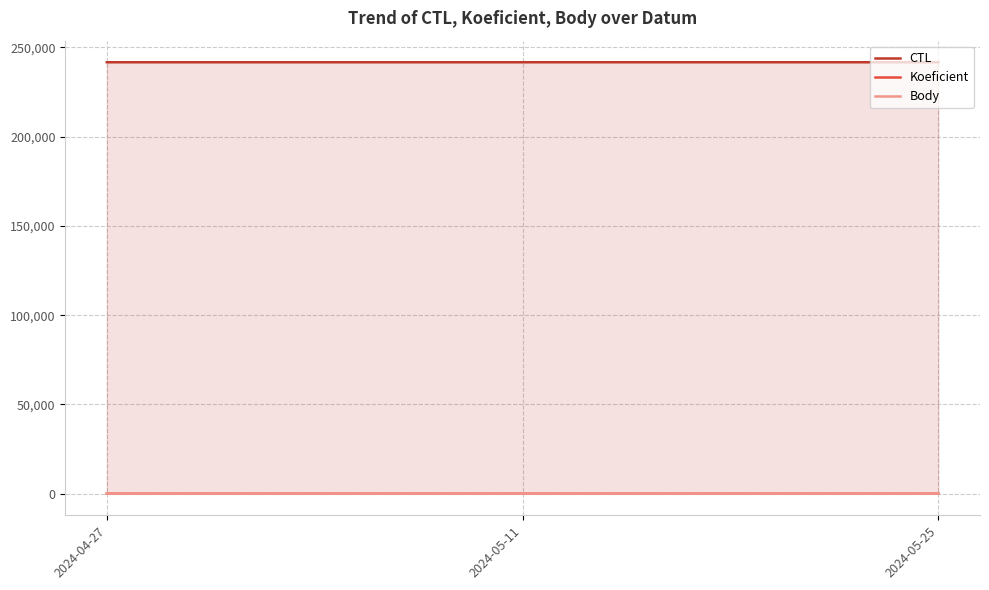

Reading left to right, what are all the values shown in this chart?

CTL: 241705	241706	241708
Koeficient: 4	7	4
Body: 4	7	4